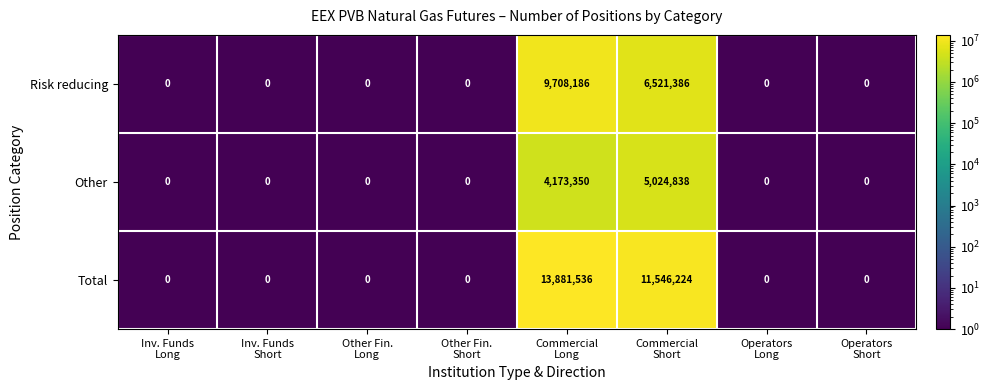

Rank the series by their average value, from lowest to highest.

Other, Risk reducing, Total